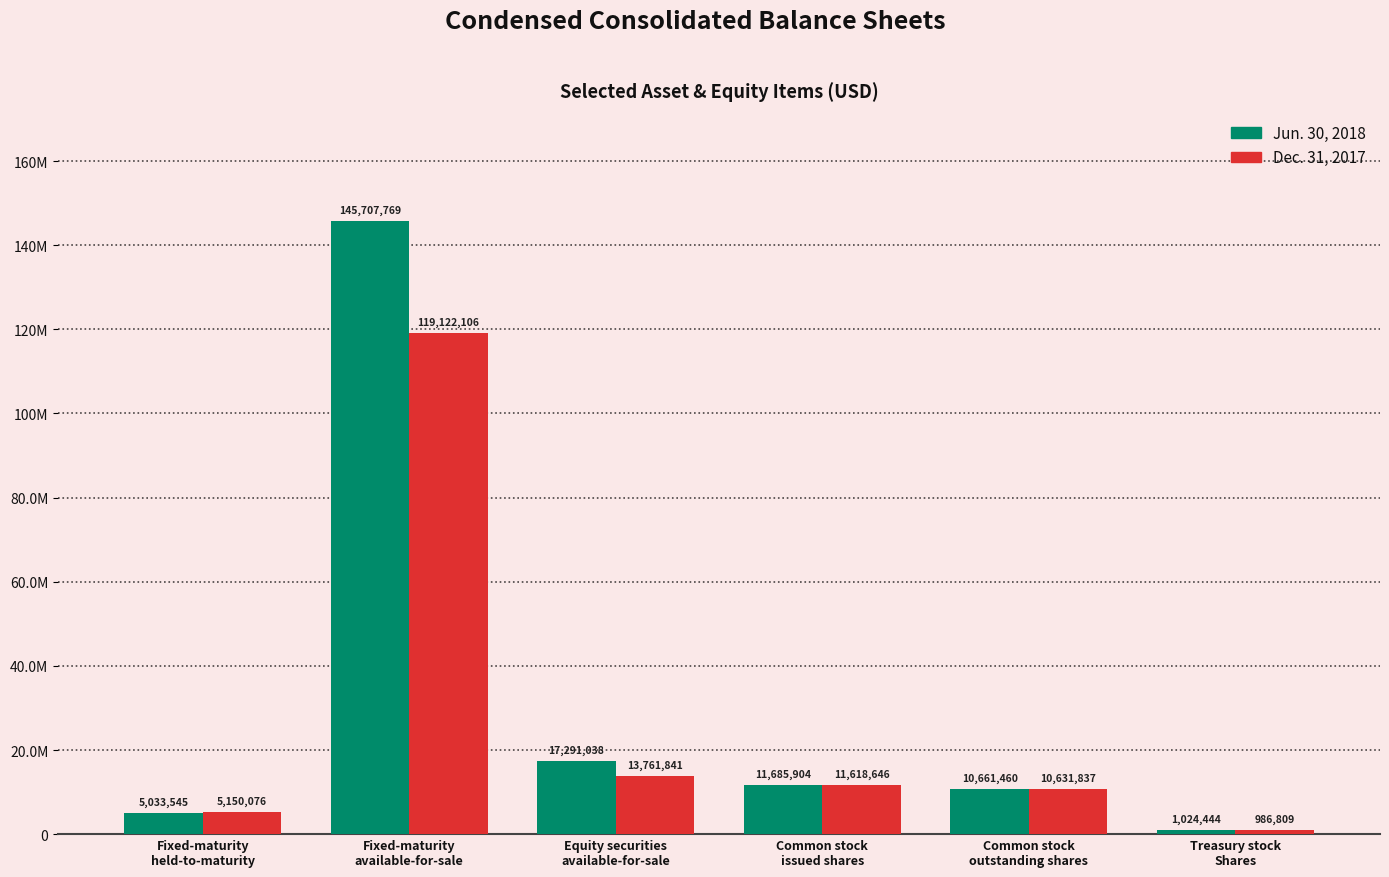

What are all the series names shown in the legend?

Jun. 30, 2018, Dec. 31, 2017